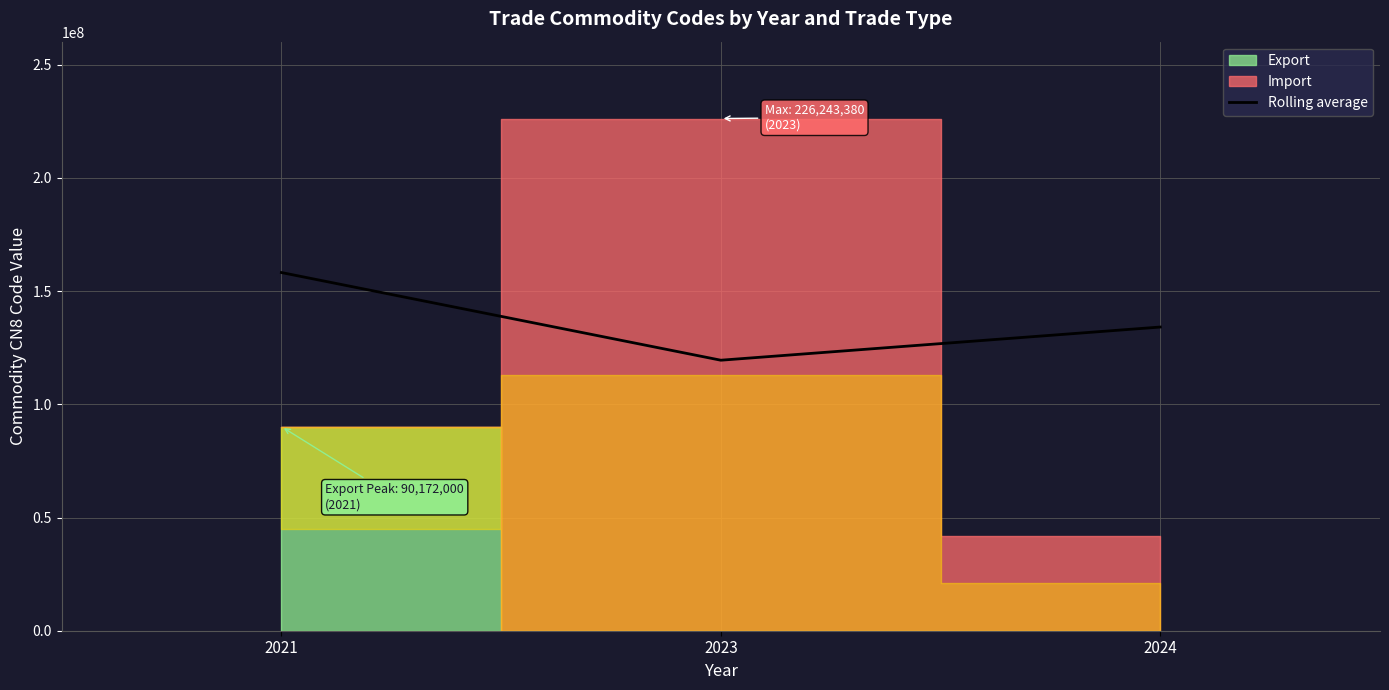

Reading right to left, list all the values displayed in this chart.

134136339.0	119481559.3	158207690.0